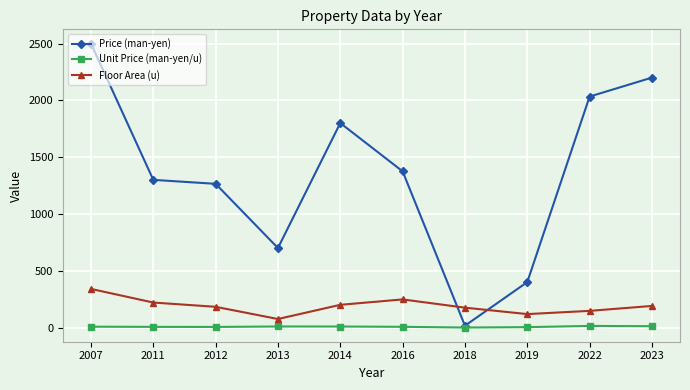

True or false: Price (man-yen) and Floor Area (u) cross at least once.

True